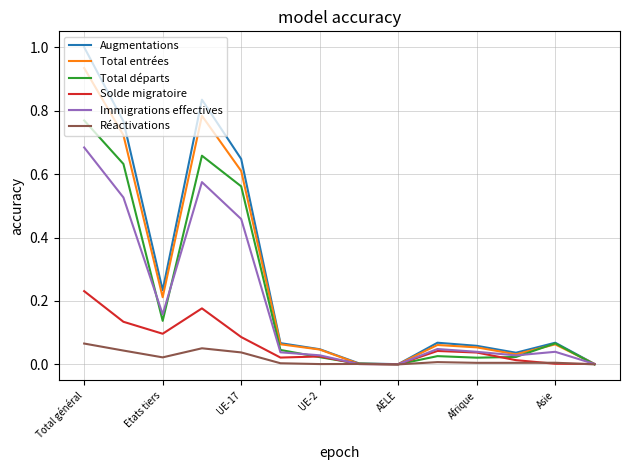

Which series has the largest range (max minus min)?

Augmentations